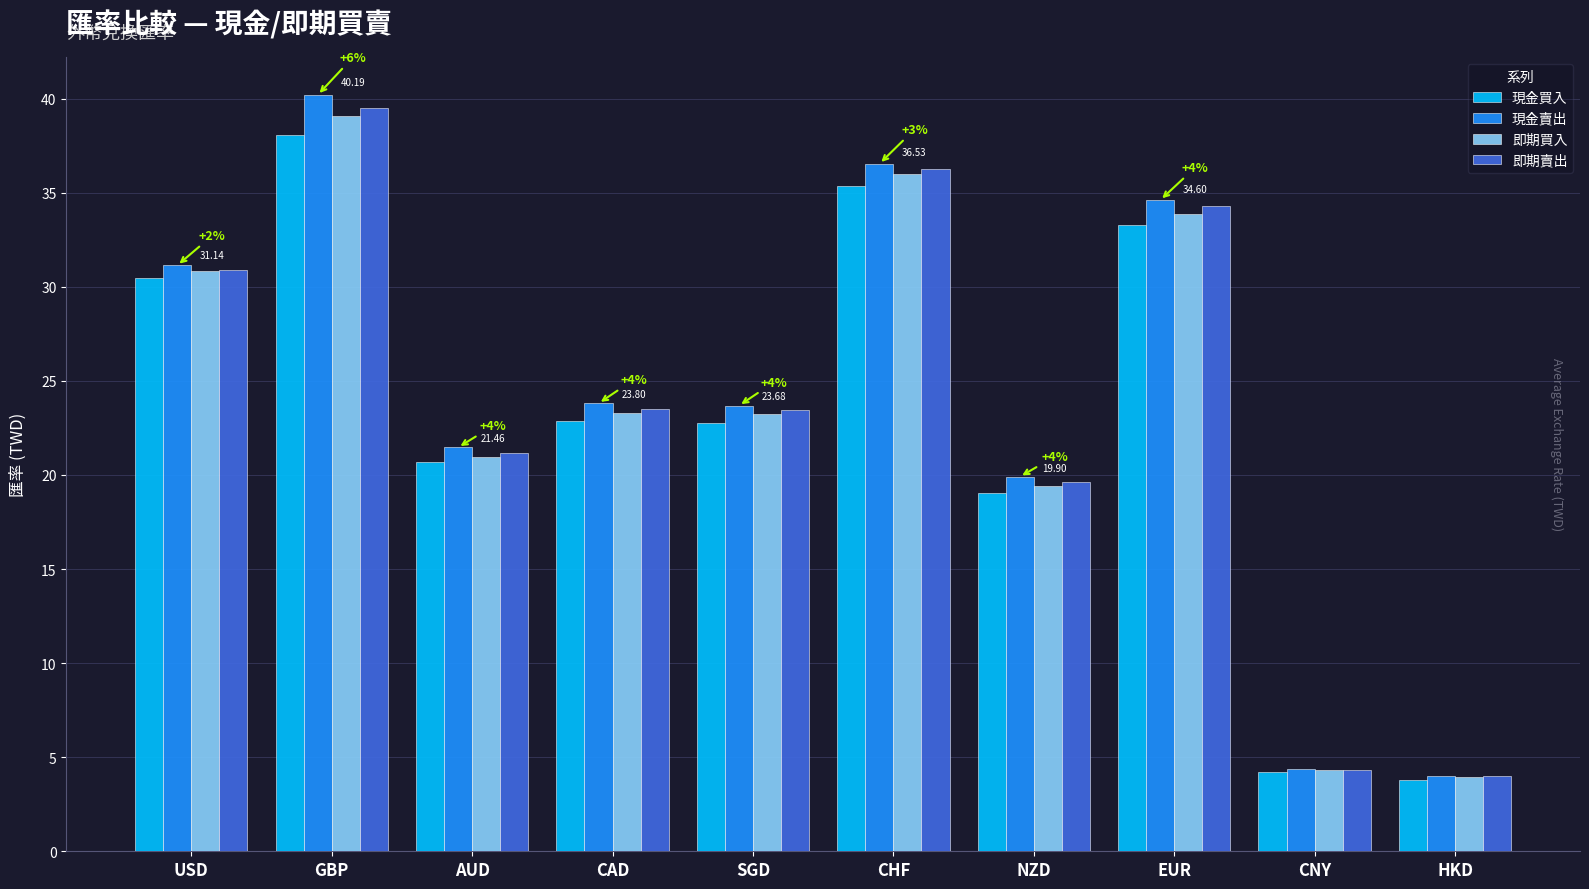

At how many categories does at least one series exceed 32?

3